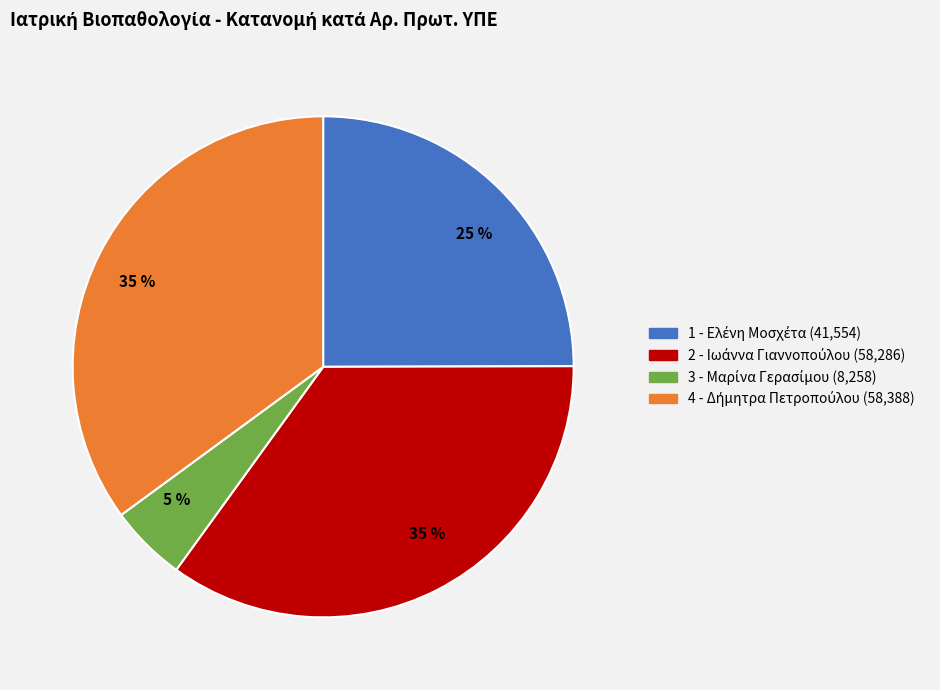

How many segments does this pie chart have?

4